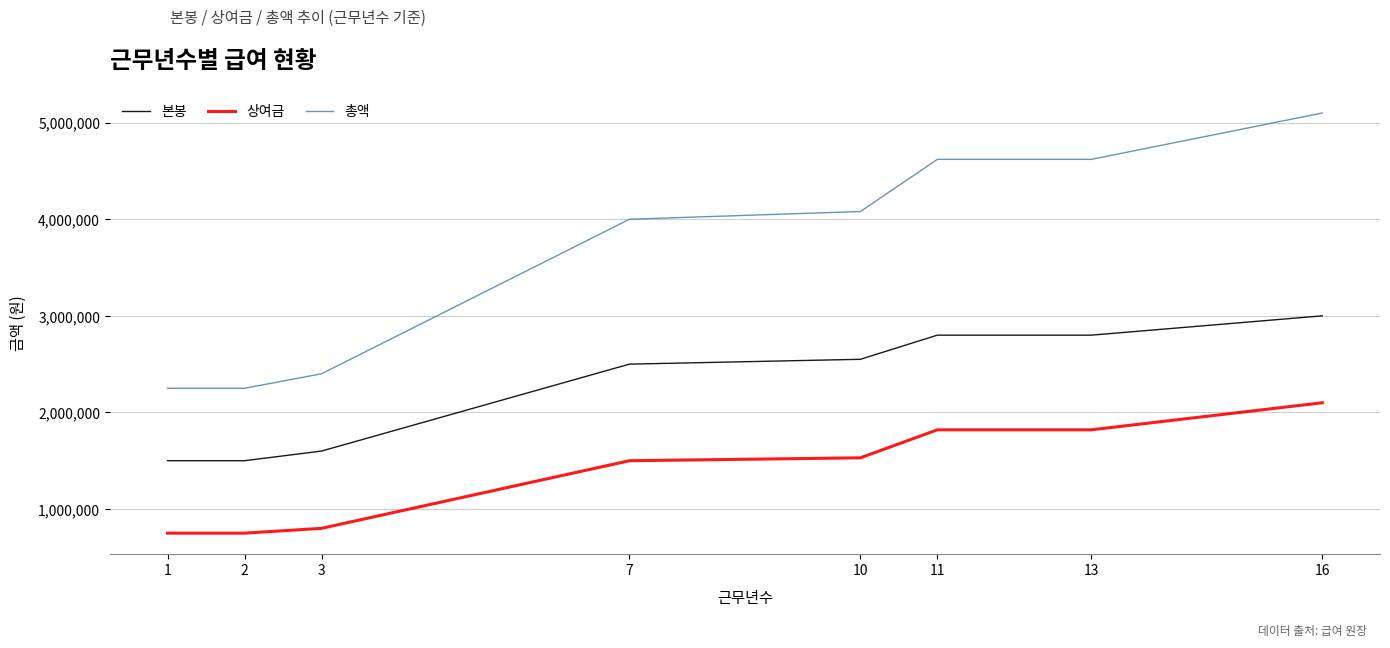

At how many categories does at least one series exceed 3215464?

5